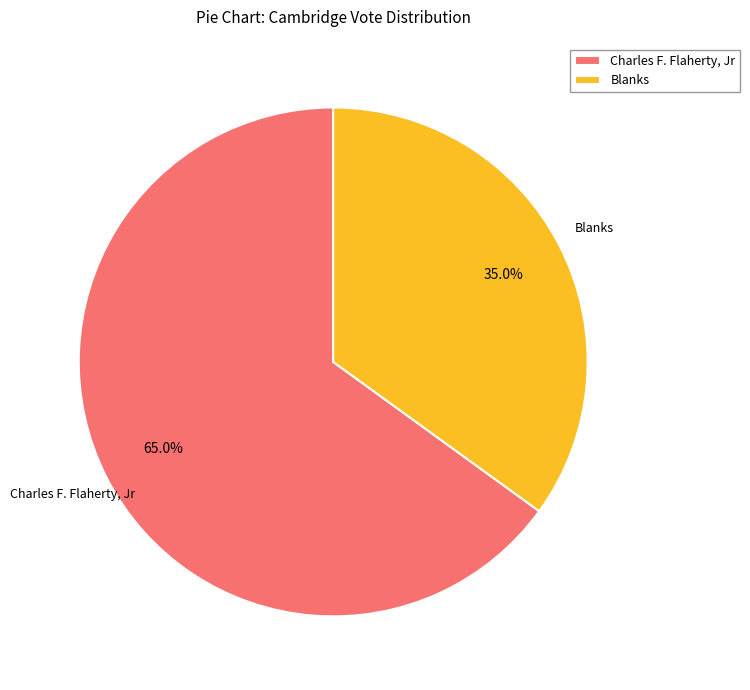

Which slice is the largest?

Charles F. Flaherty, Jr